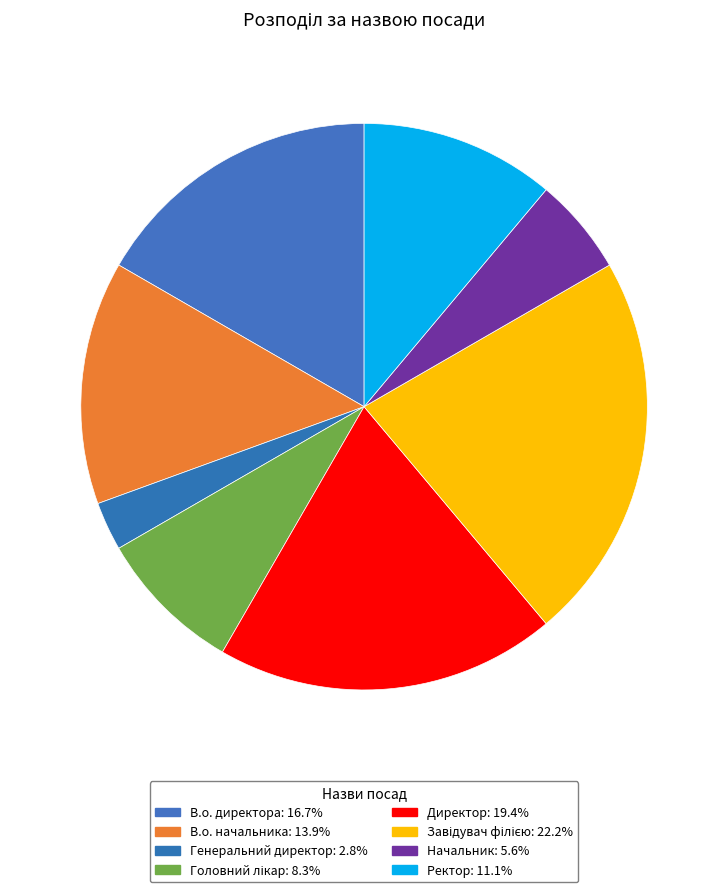

Count the number of slices in the pie.

8